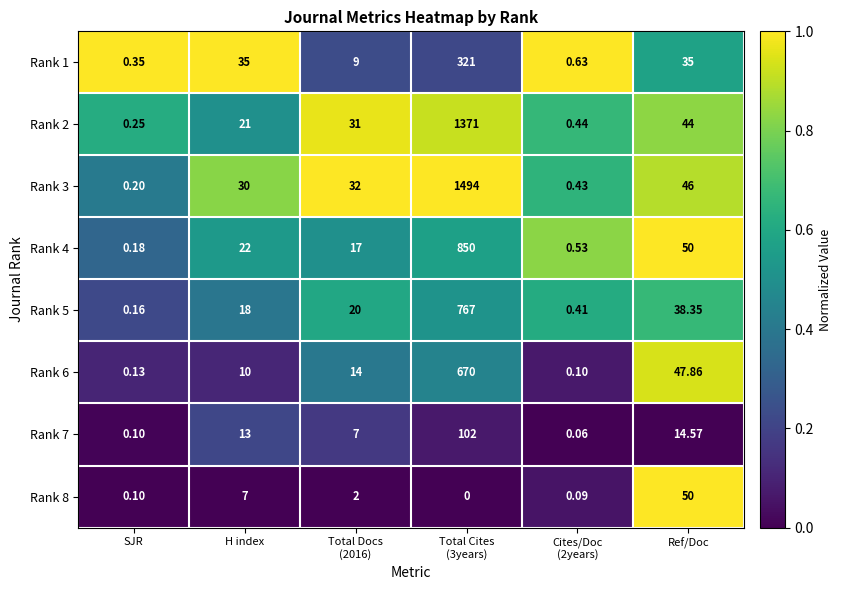

Where is Rank 4 nearest to the value 425?

Ref/Doc